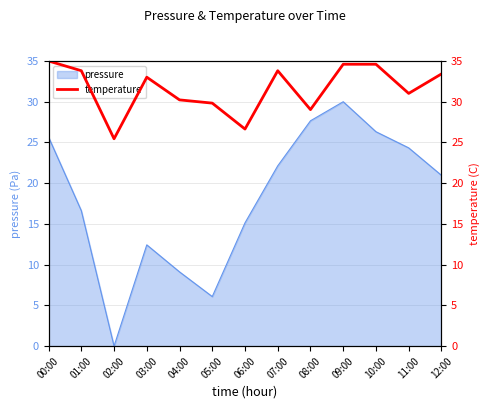

Is it true that pressure equals 16.6 at 01:00?

True